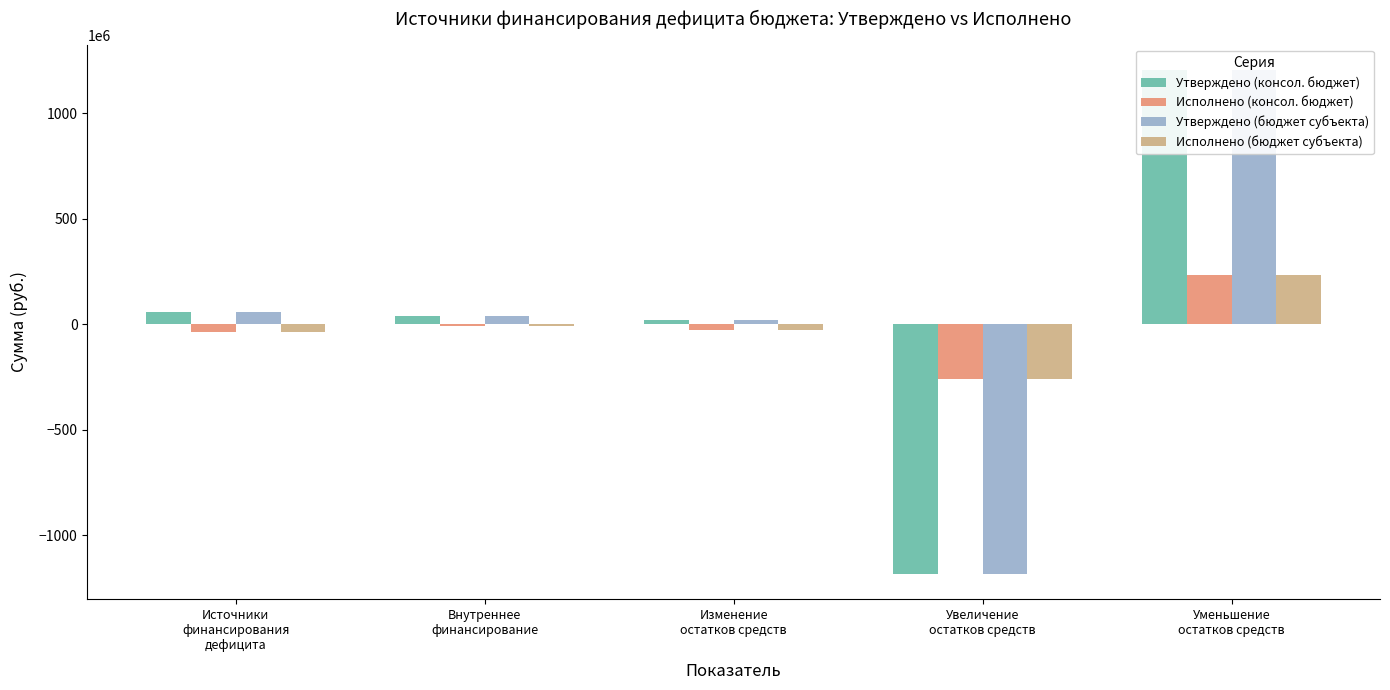

Are the bars grouped side by side (vs. stacked)?

Yes